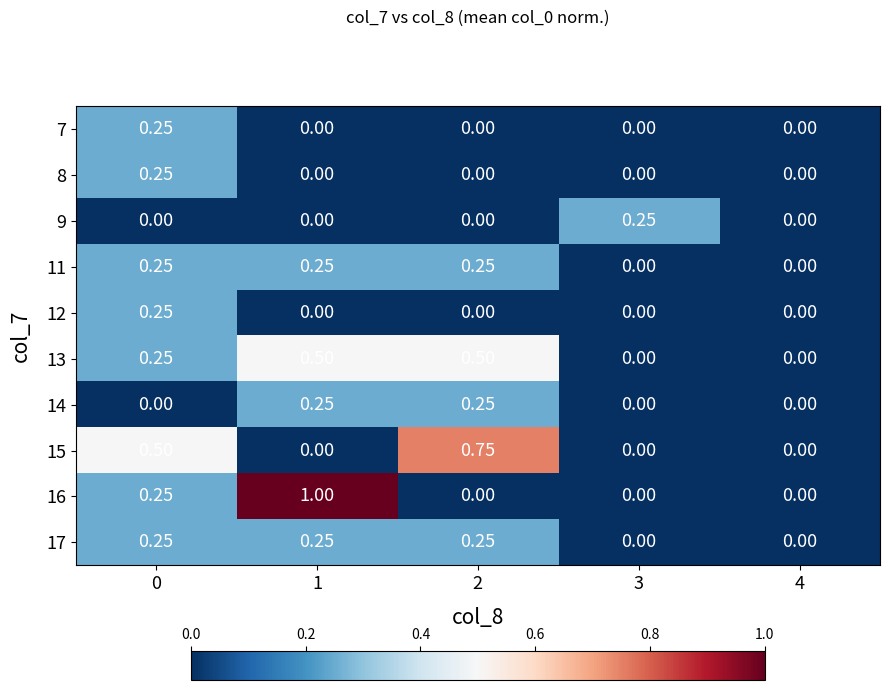

Reading left to right, extract all data points from this chart.

7: 0=0.2	1=0.0	2=0.0	3=0.0	4=0.0
8: 0=0.2	1=0.0	2=0.0	3=0.0	4=0.0
9: 0=0.0	1=0.0	2=0.0	3=0.2	4=0.0
11: 0=0.2	1=0.2	2=0.2	3=0.0	4=0.0
12: 0=0.2	1=0.0	2=0.0	3=0.0	4=0.0
13: 0=0.2	1=0.5	2=0.5	3=0.0	4=0.0
14: 0=0.0	1=0.2	2=0.2	3=0.0	4=0.0
15: 0=0.5	1=0.0	2=0.8	3=0.0	4=0.0
16: 0=0.2	1=1.0	2=0.0	3=0.0	4=0.0
17: 0=0.2	1=0.2	2=0.2	3=0.0	4=0.0